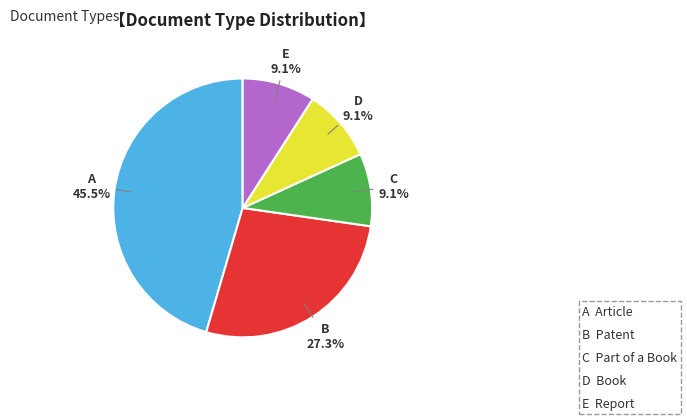

To the nearest percent, what is the difference between the largest and smallest slice percentages?

36%